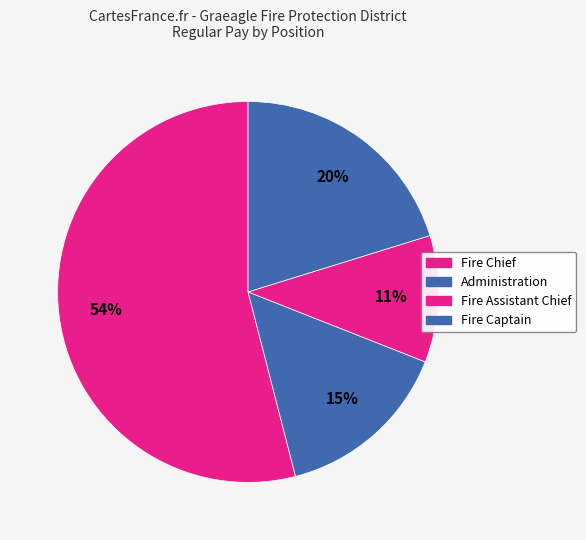

How many segments does this pie chart have?

4